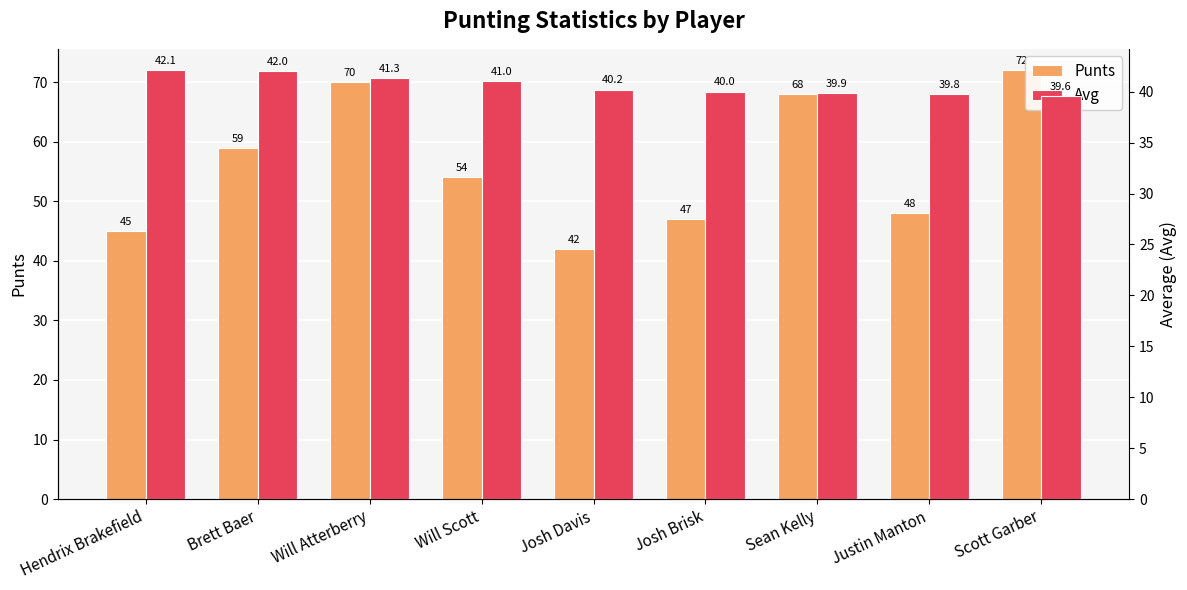

Which label corresponds to the smallest value in the chart?

Scott Garber